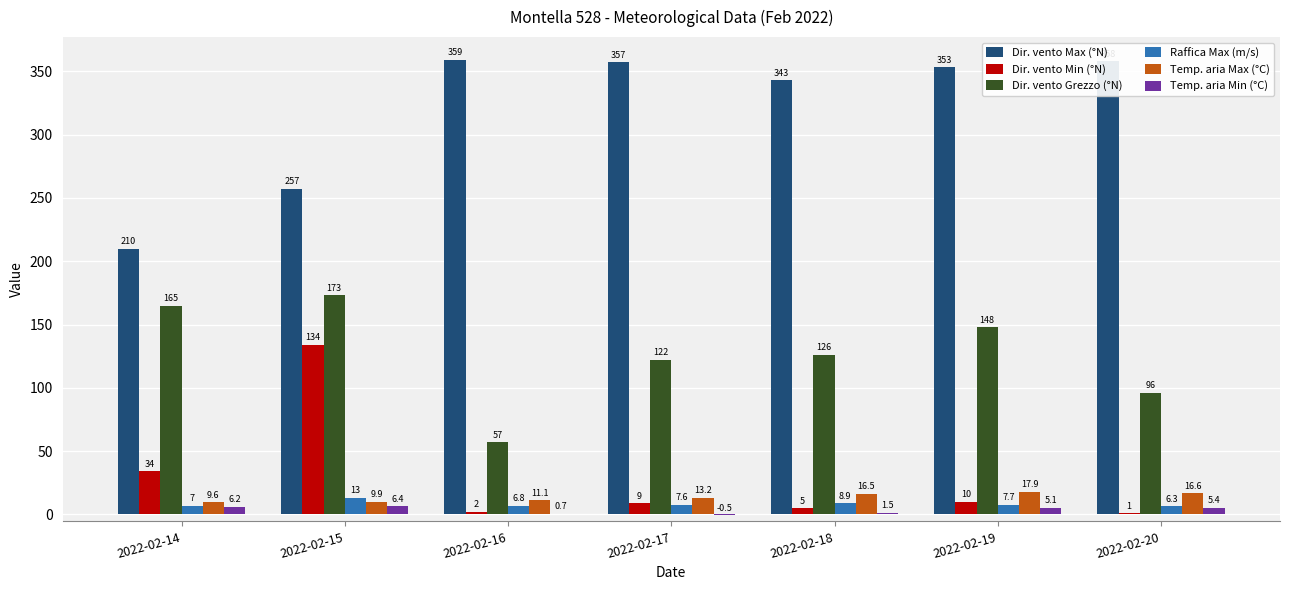

The Temp. aria Min (°C) series shows 6.4 at 2022-02-15. True or false?

True